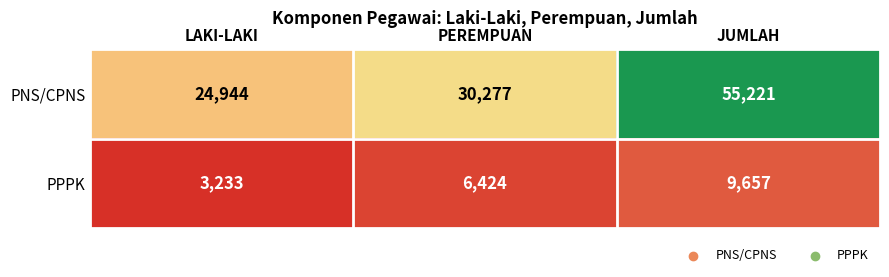

Which category has the lowest value across all series?

LAKI-LAKI